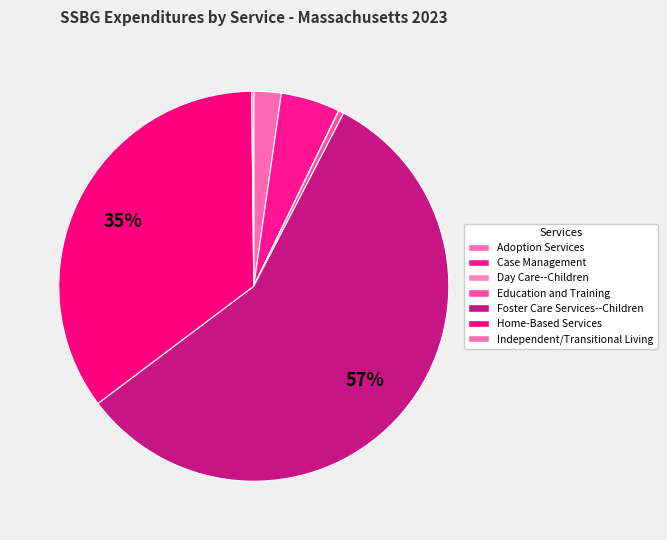

To the nearest percent, what is the average slice percentage?

14%